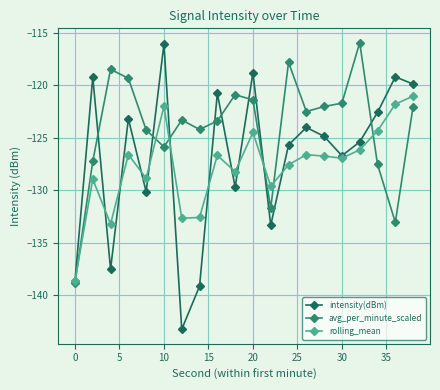

What are all the series names shown in the legend?

intensity(dBm), avg_per_minute_scaled, rolling_mean